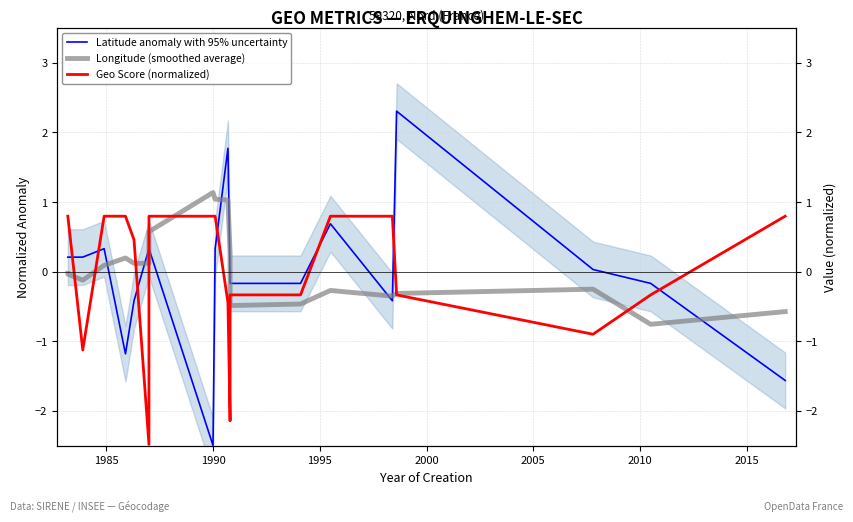

True or false: Geo Score (normalized) has more than 0 points higher than both neighbors.

False